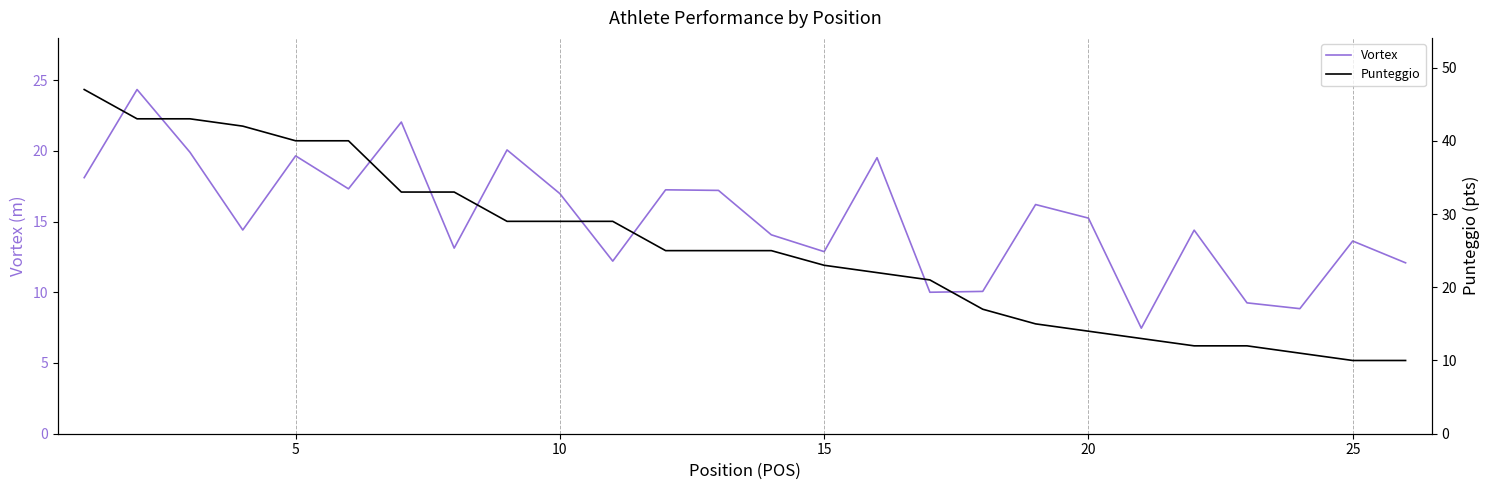

What is the average value of the Vortex series?

15.2